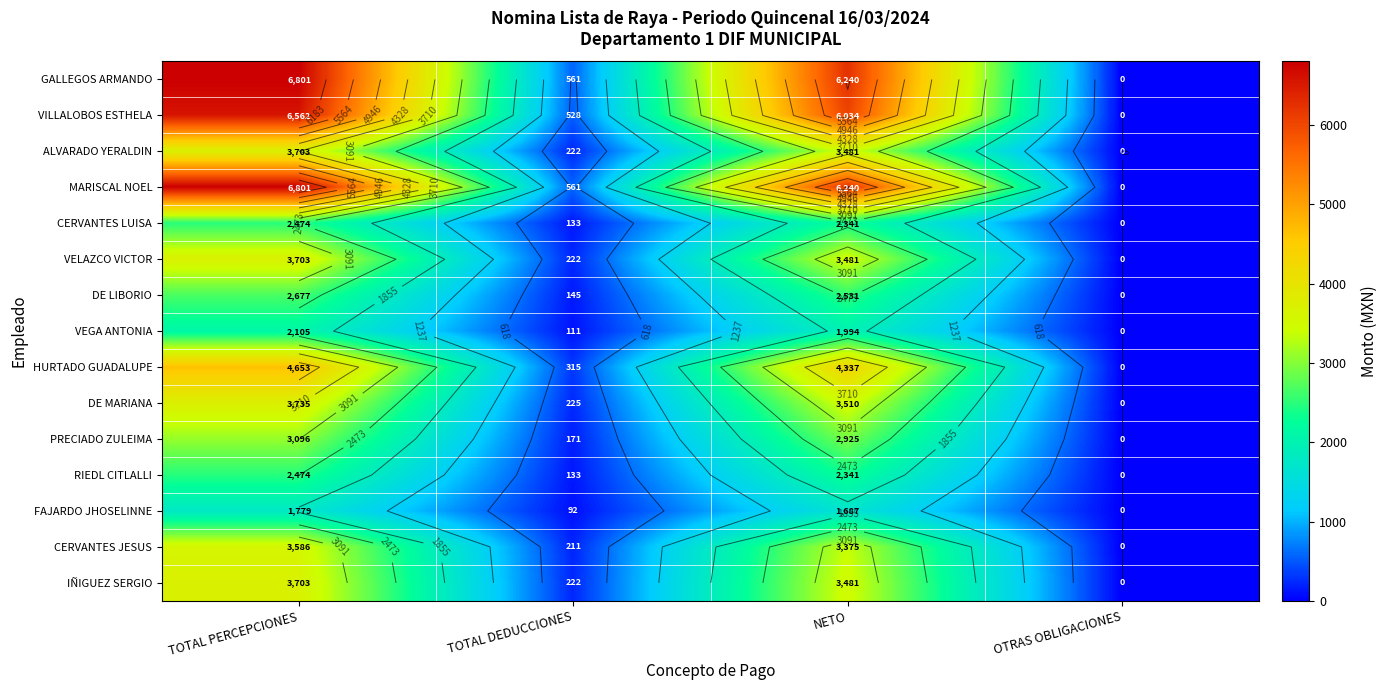

Which series has the largest total across all categories?

GALLEGOS ARMANDO